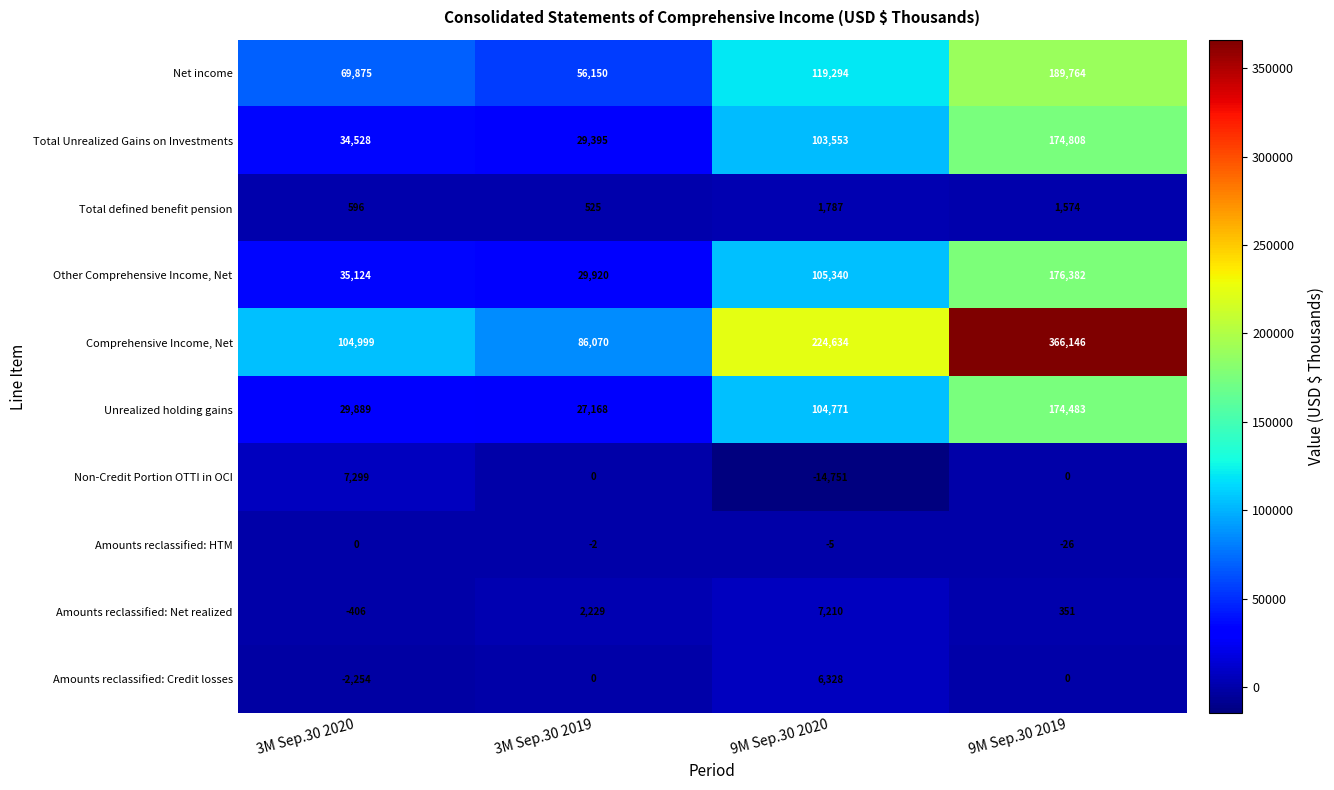

Which series has the largest total across all categories?

Comprehensive Income, Net